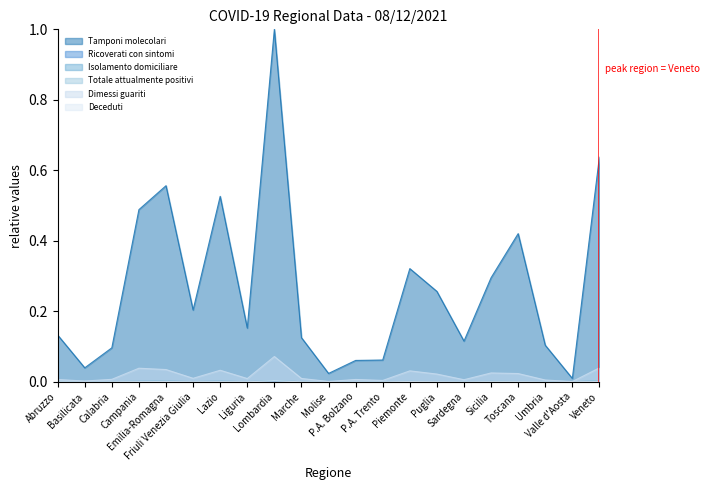

In Deceduti, how many points are lower than both neighbors (excluding endpoints)?

6